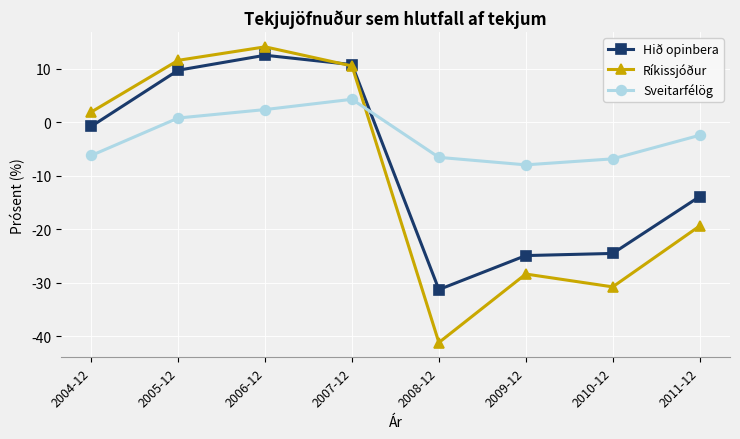

What position from the left is 2005-12?

2